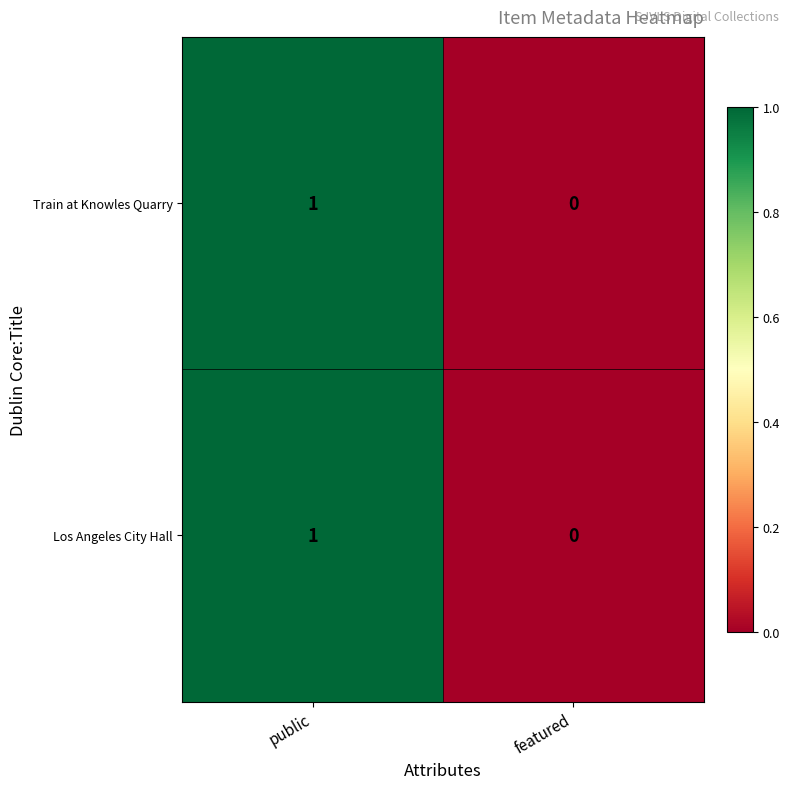

The value of Train at Knowles Quarry at featured is 0. True or false?

True